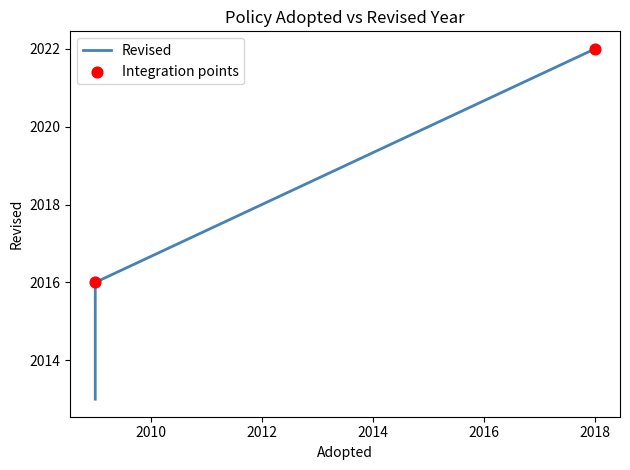

What is the change in value from 2009 to 2009?

-3